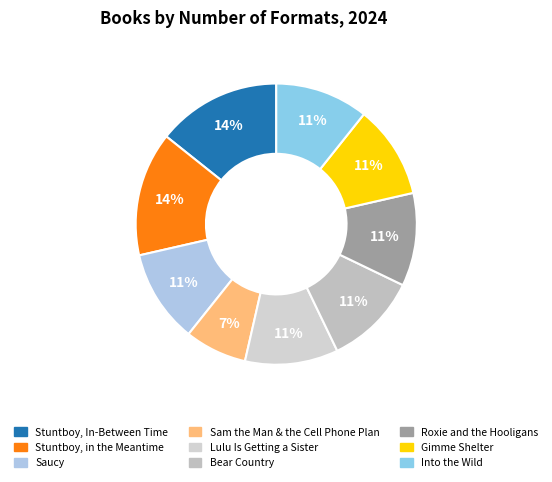

Count the number of slices in the pie.

9